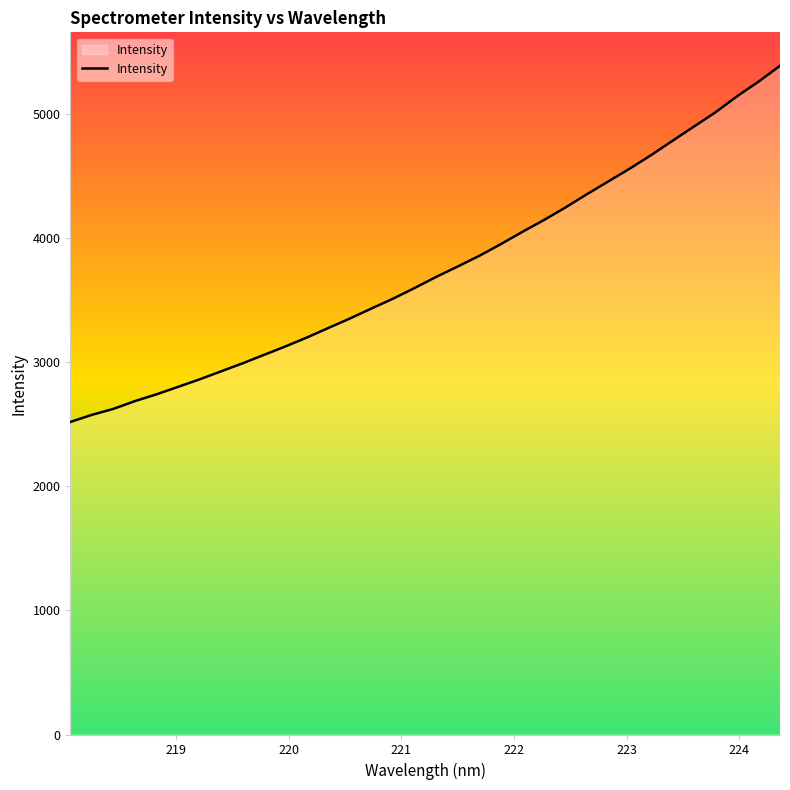

What is the difference between the maximum and minimum values?

2868.1